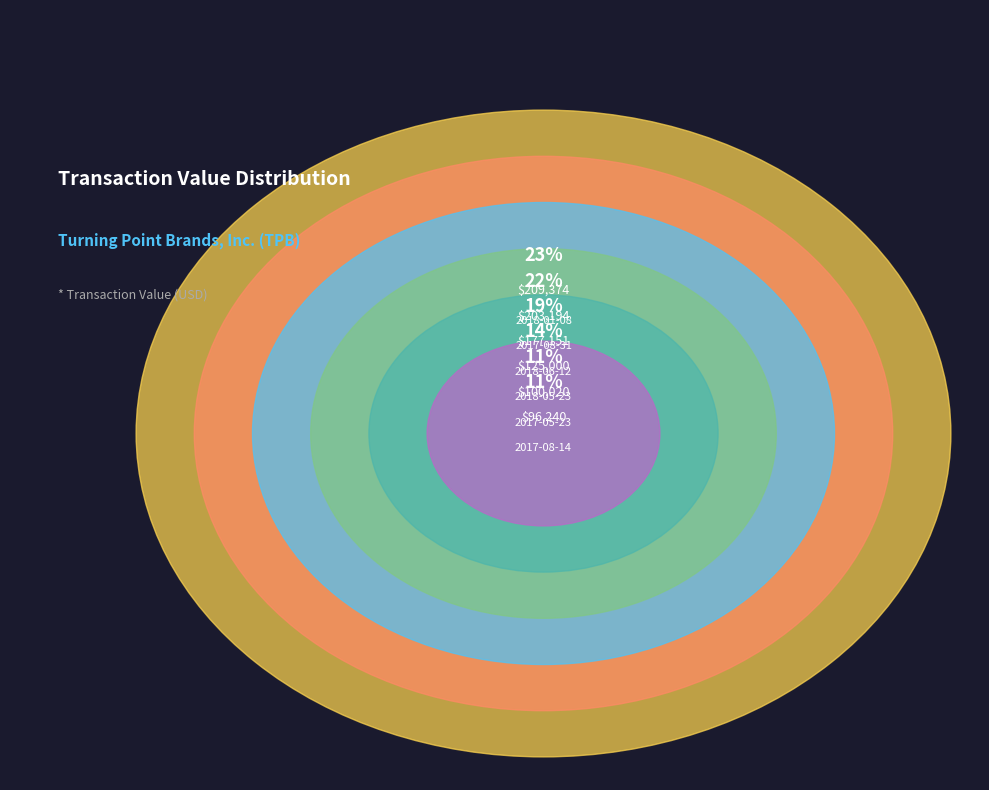

Does 2017-08-31 account for over 50% of the chart?

No